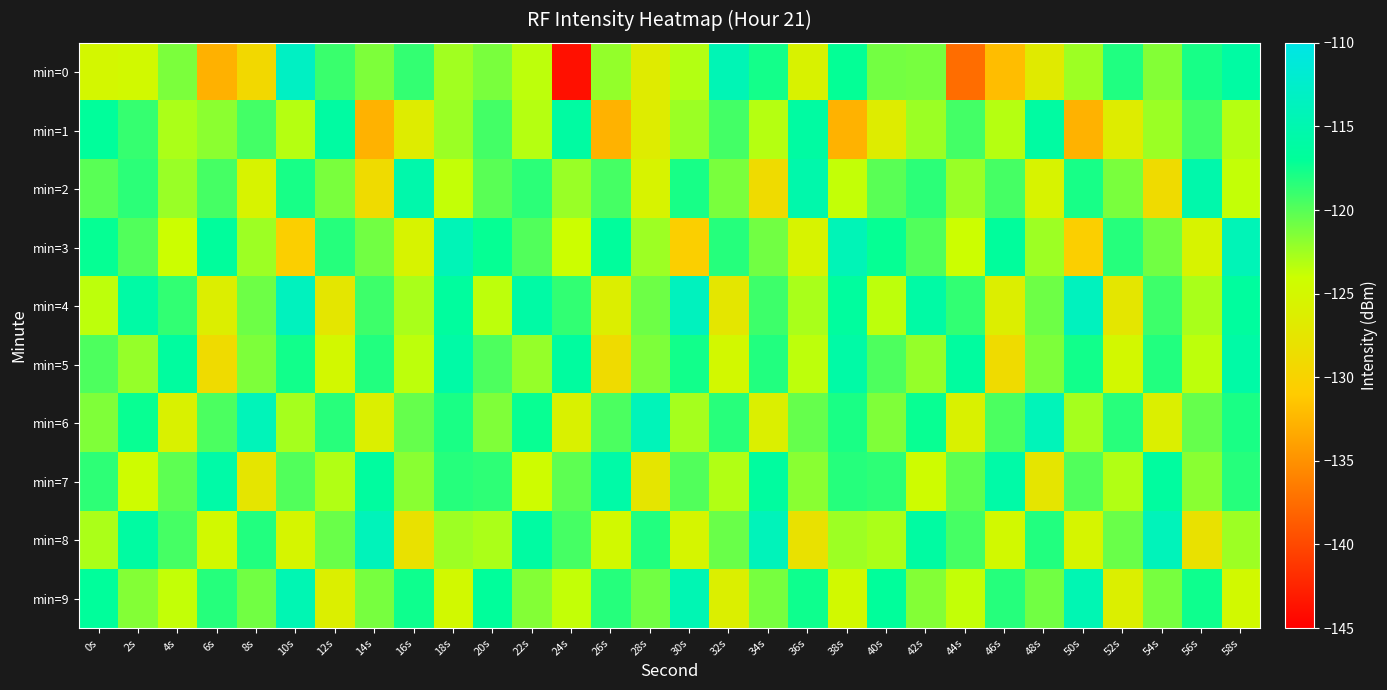

Rank the series at 36s from highest to lowest value.

min=2, min=1, min=9, min=6, min=7, min=4, min=5, min=3, min=0, min=8